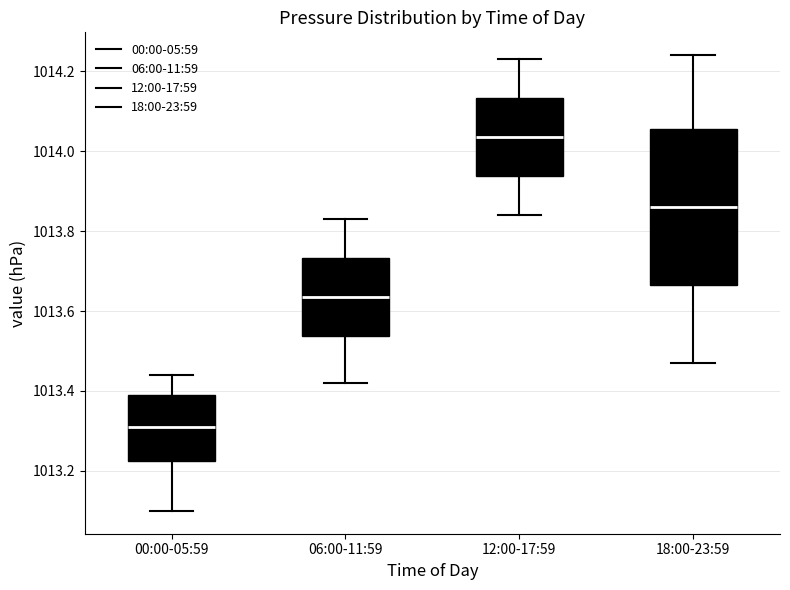

Reading left to right, transcribe this box plot: for each box, give where its median line is, the range the box spans, and where its two whiskers end, as read against the y-axis. The values are not printed on the chart, so give them approximately, as read against the axis.

00:00-05:59: median 1013.32, box 1013.22 to 1013.40, whiskers 1013.10 to 1013.44
06:00-11:59: median 1013.64, box 1013.54 to 1013.74, whiskers 1013.42 to 1013.84
12:00-17:59: median 1014.04, box 1013.94 to 1014.14, whiskers 1013.84 to 1014.24
18:00-23:59: median 1013.86, box 1013.66 to 1014.06, whiskers 1013.48 to 1014.24